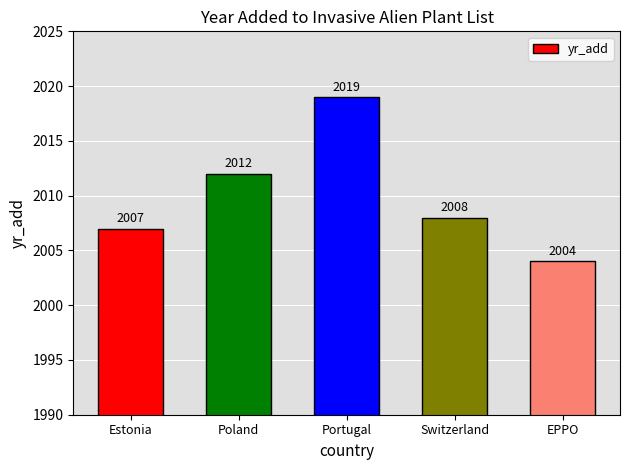

Rank the categories by value from highest to lowest.

Portugal, Poland, Switzerland, Estonia, EPPO